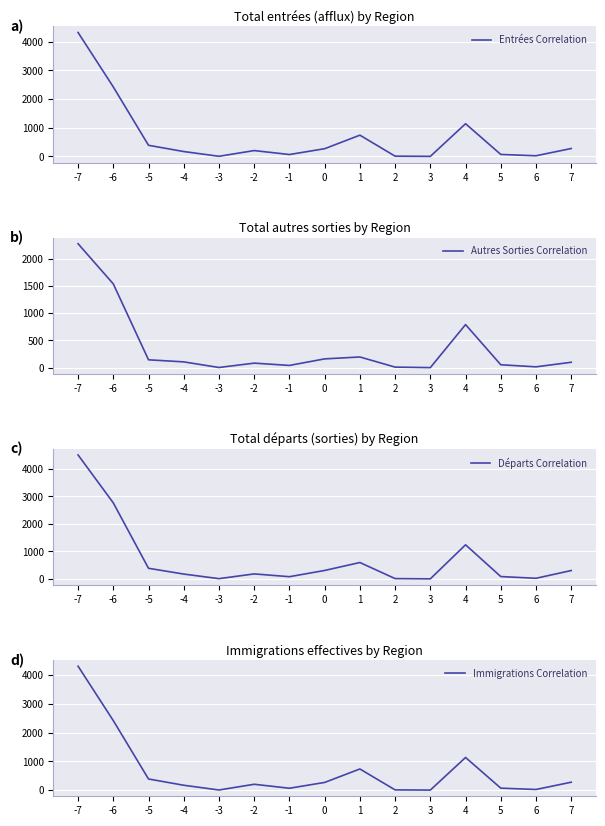

Reading right to left, extract all data points from this chart.

Entrées Correlation: 7=277	6=24	5=70	4=1141	3=3	2=10	1=742	0=270	-1=67	-2=205	-3=6	-4=171	-5=389	-6=2424	-7=4322
Autres Sorties Correlation: 7=98	6=14	5=52	4=789	3=0	2=9	1=195	0=160	-1=40	-2=82	-3=2	-4=105	-5=143	-6=1535	-7=2272
Départs Correlation: 7=304	6=21	5=84	4=1240	3=1	2=10	1=595	0=306	-1=79	-2=181	-3=8	-4=175	-5=385	-6=2765	-7=4509
Immigrations Correlation: 7=277	6=24	5=70	4=1137	3=3	2=10	1=737	0=269	-1=67	-2=205	-3=6	-4=171	-5=389	-6=2419	-7=4311